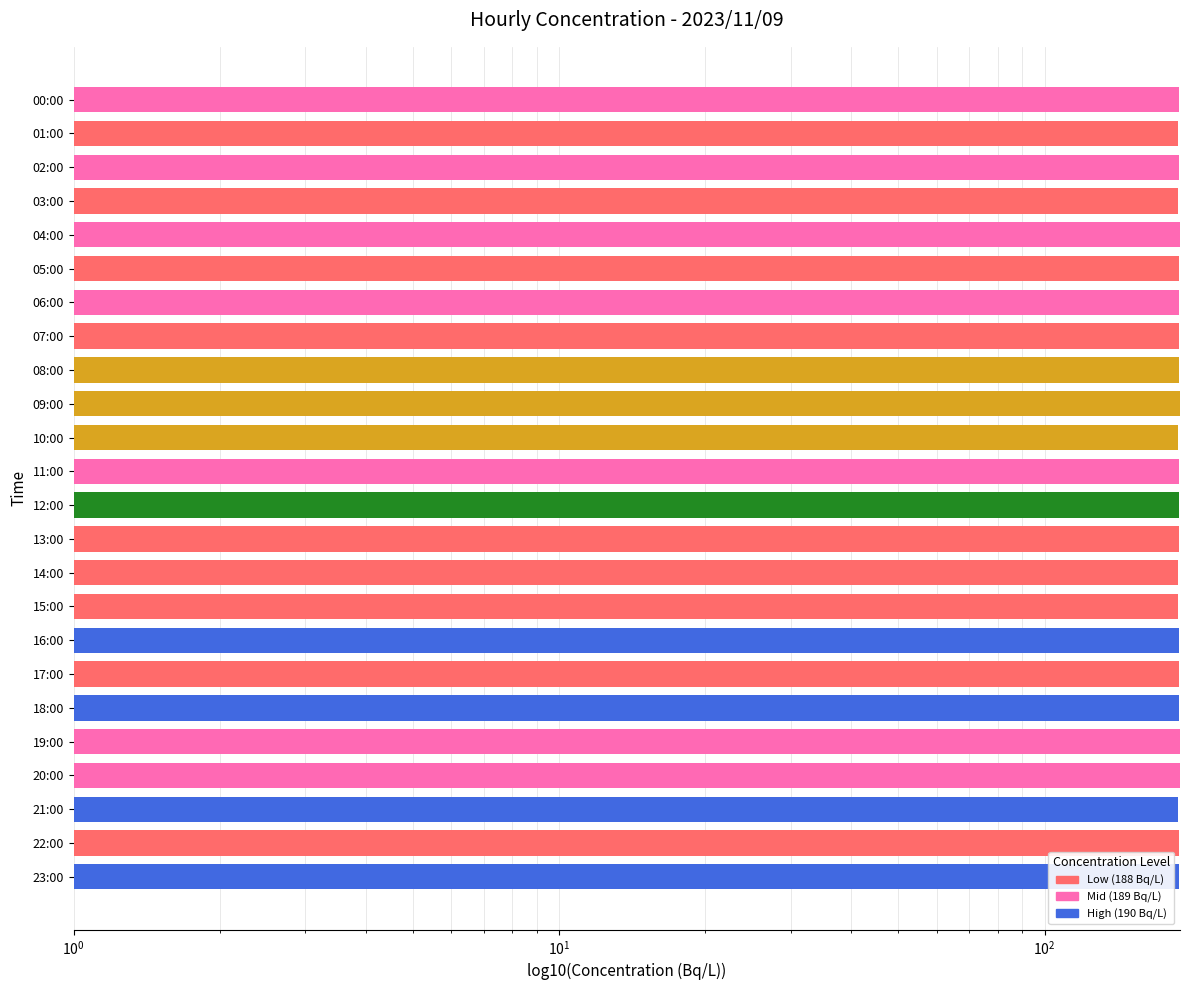

Approximately how many times larger is the value at 13:00 compared to 09:00?

1.0